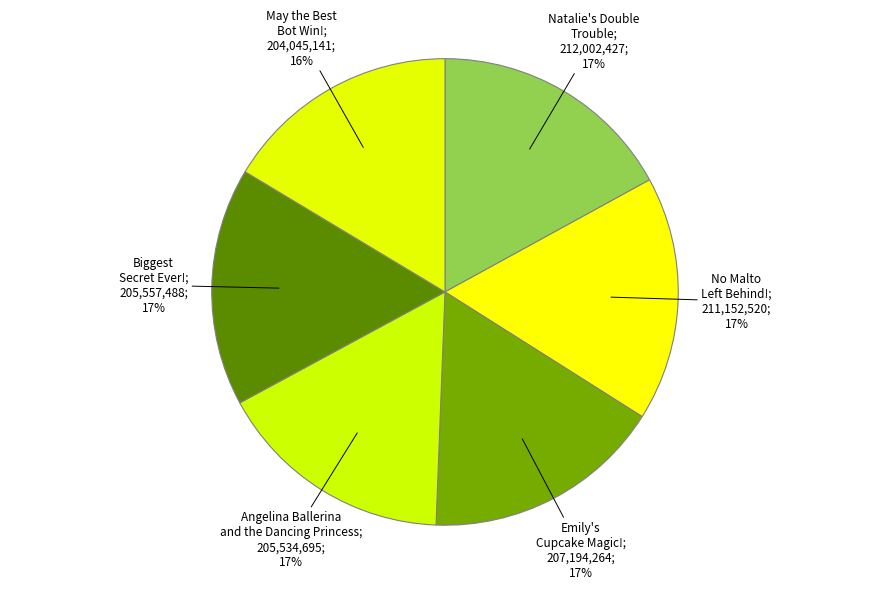

How many segments does this pie chart have?

6